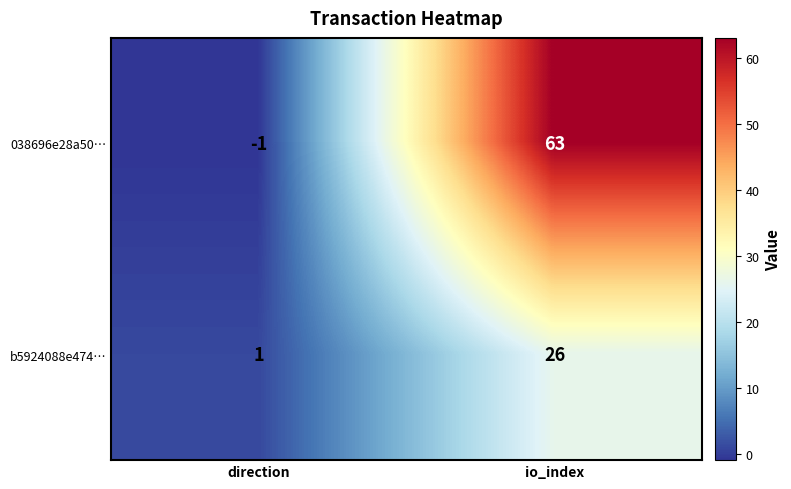

At which category is the sum across all series the highest?

io_index